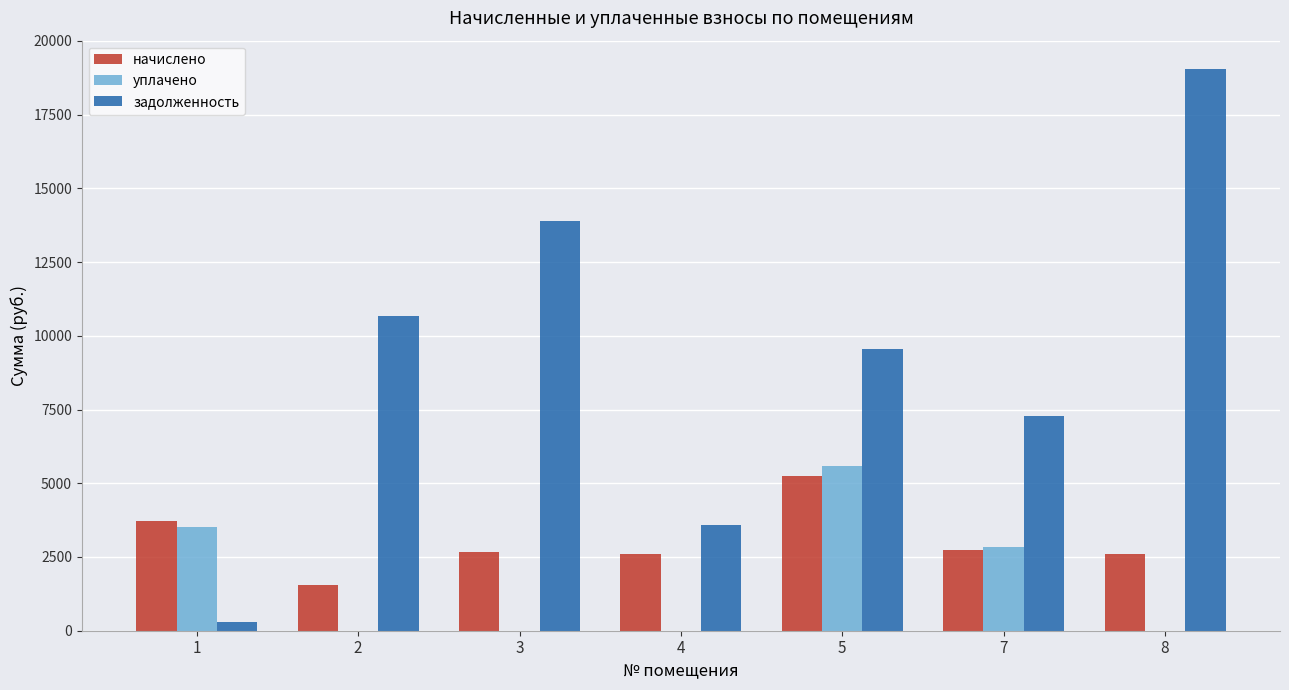

The value of уплачено at 5 is 3275.1. True or false?

False